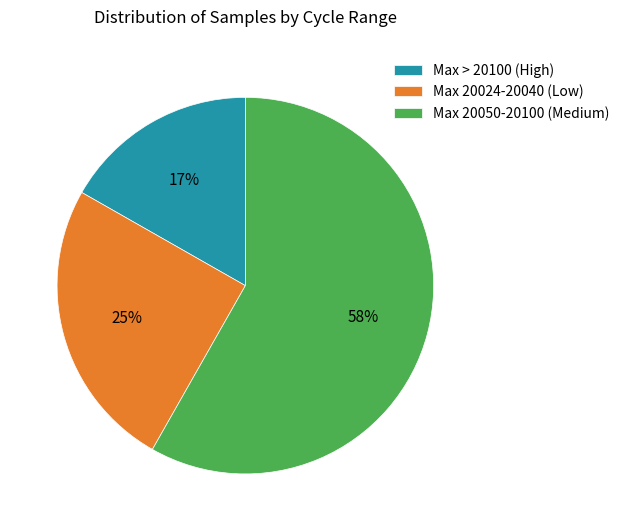

Does any single category account for the majority?

Yes